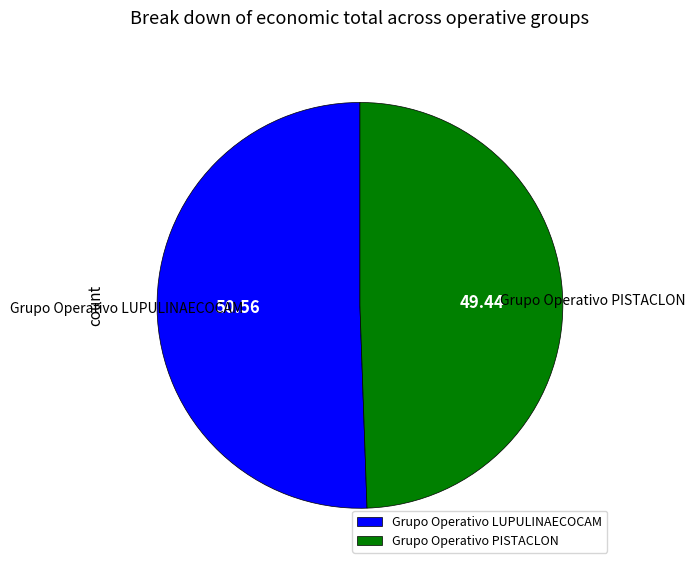

The Grupo Operativo LUPULINAECOCAM slice represents 43% of the pie. True or false?

False